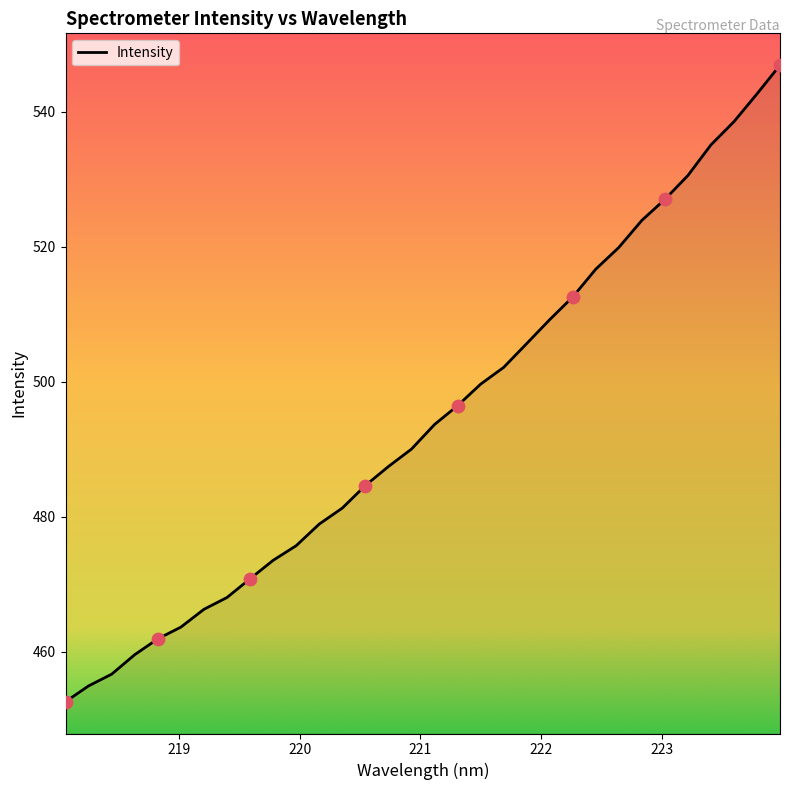

What is the smallest value displayed?

452.6